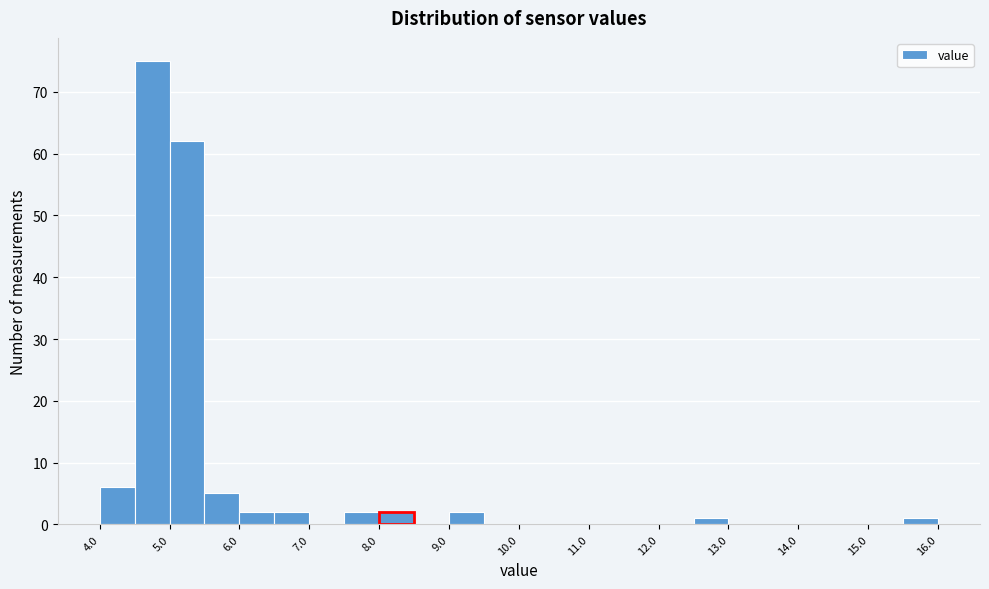

Over which range of the x-axis is the bar tallest?

4.5 to 5.0